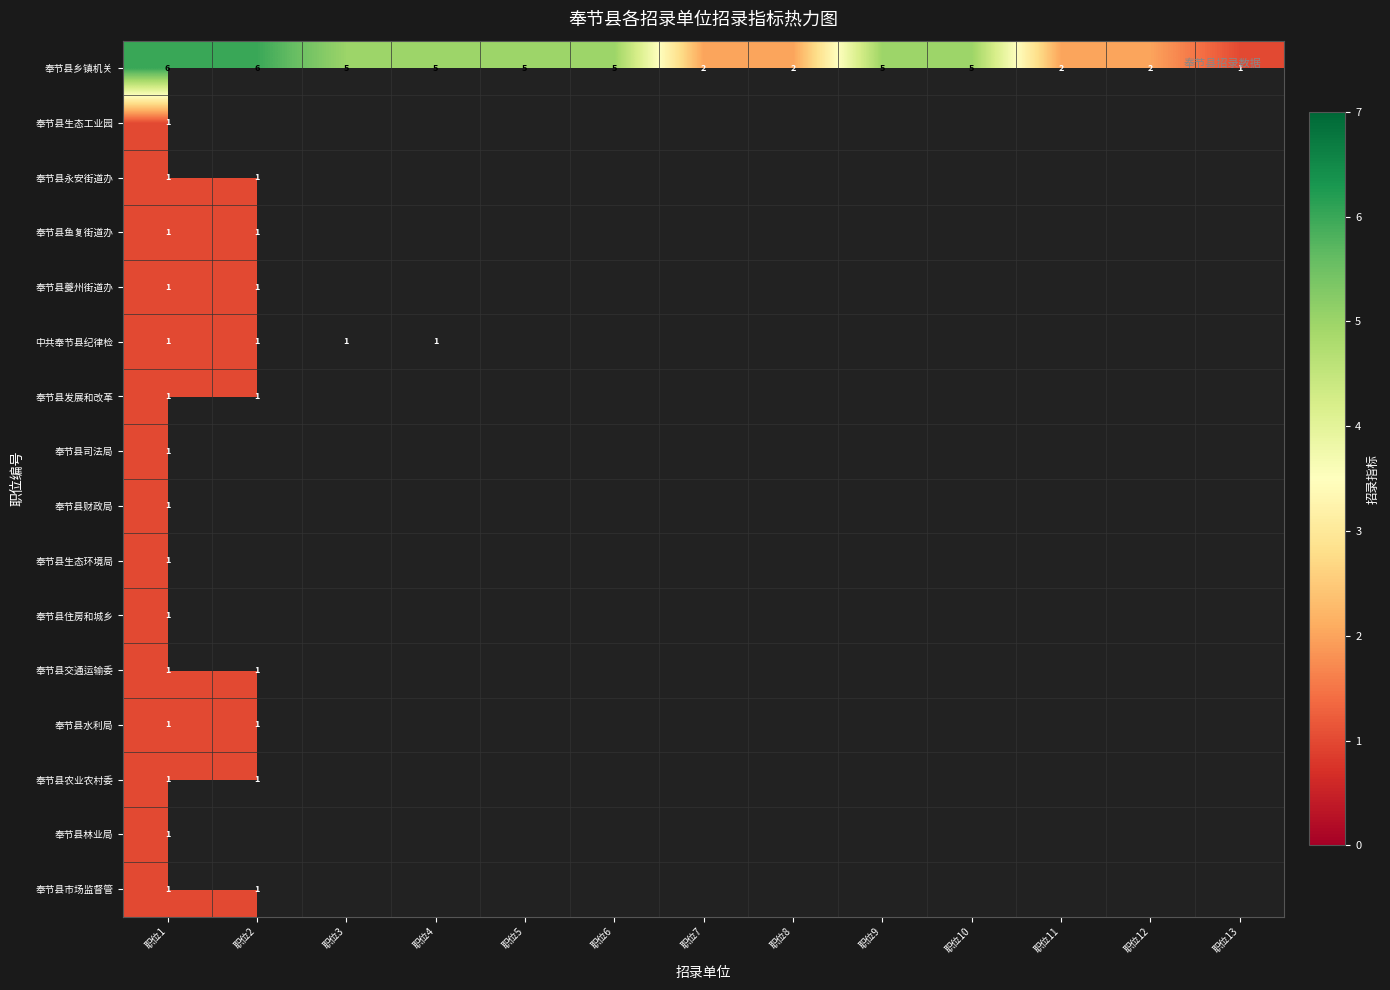

What is the total value across all series at 职位1?

21